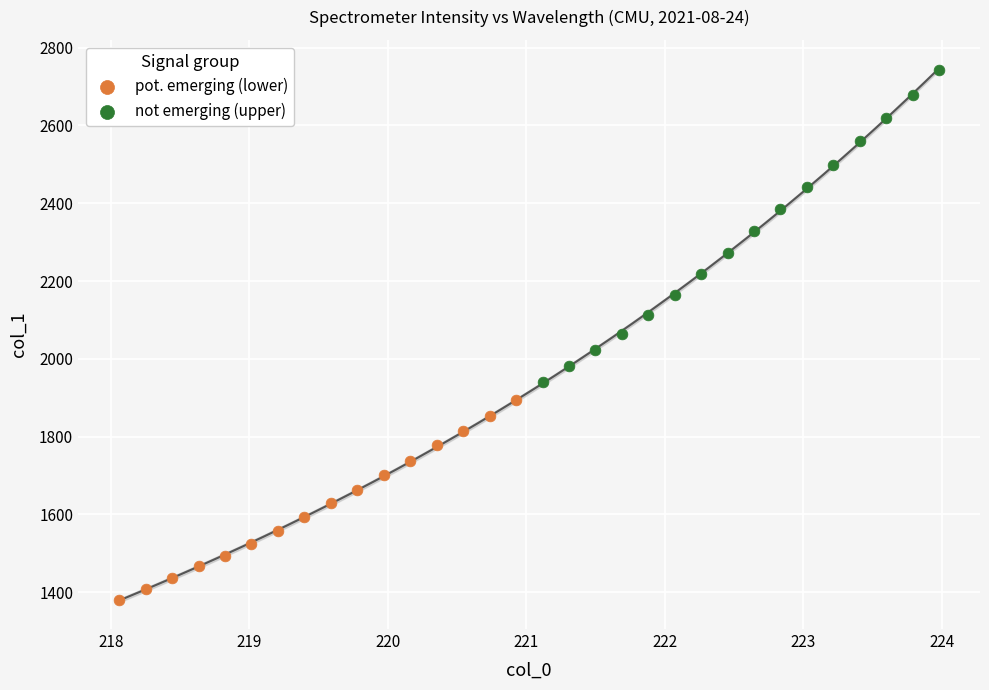

What are all the series names shown in the legend?

pot. emerging (lower), not emerging (upper)